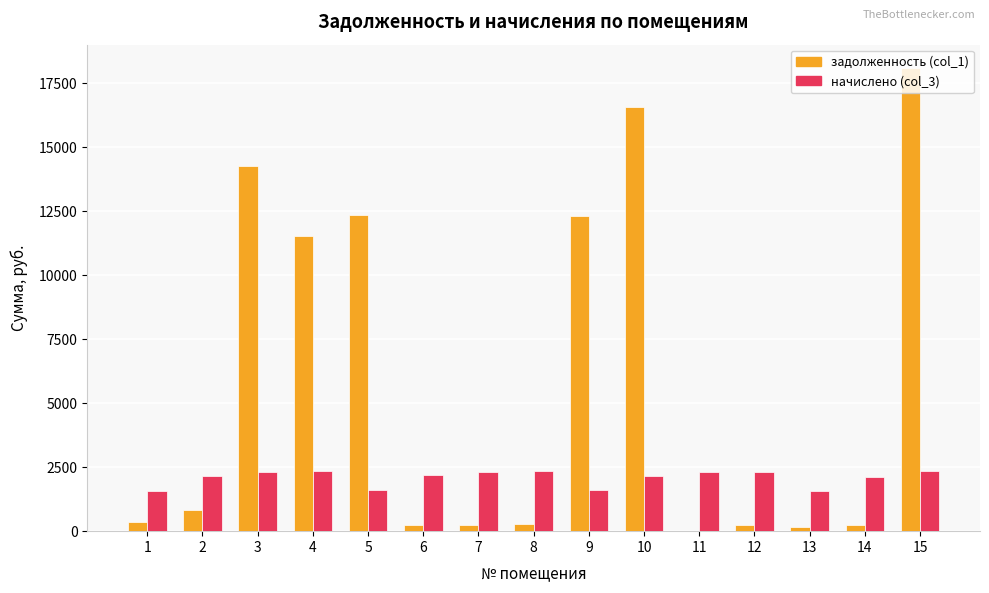

What is the highest value of the начислено (col_3) series?

2353.5